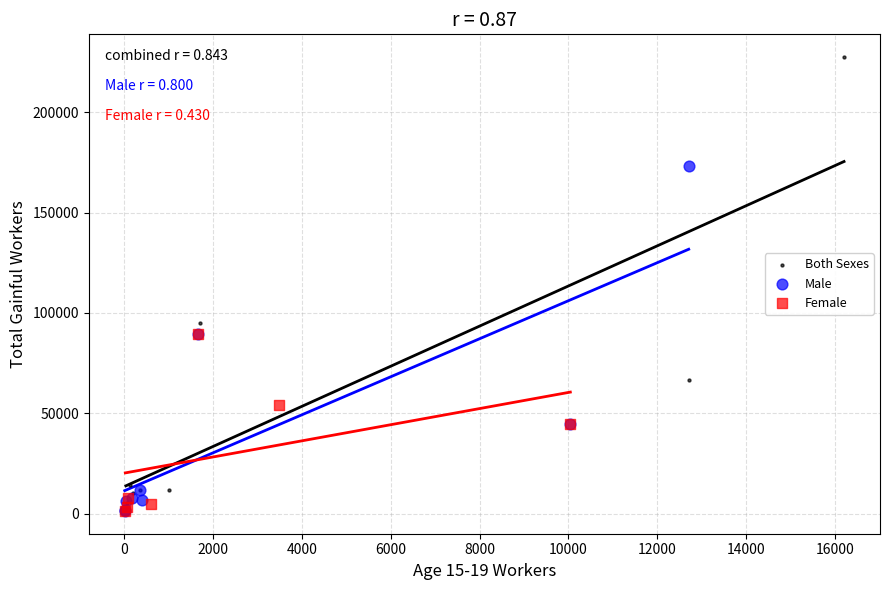

Which series reaches the maximum Y coordinate?

Both Sexes